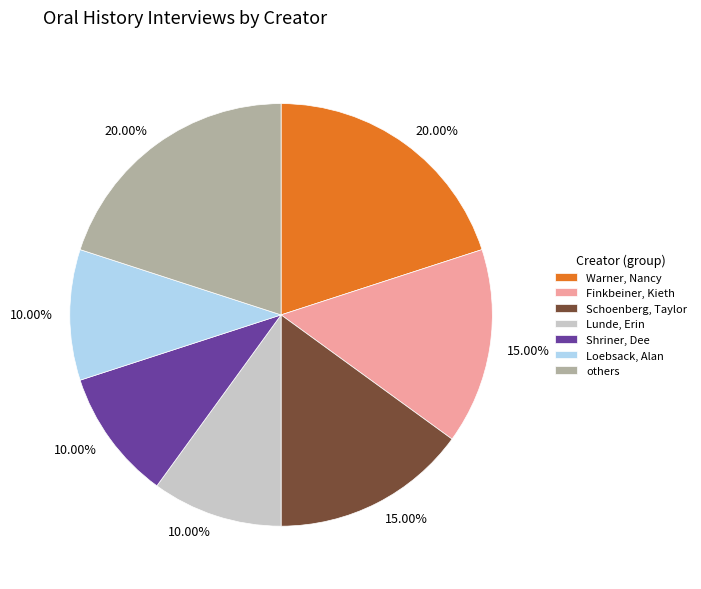

Combined, do Shriner, Dee and Finkbeiner, Kieth account for over 50%?

No